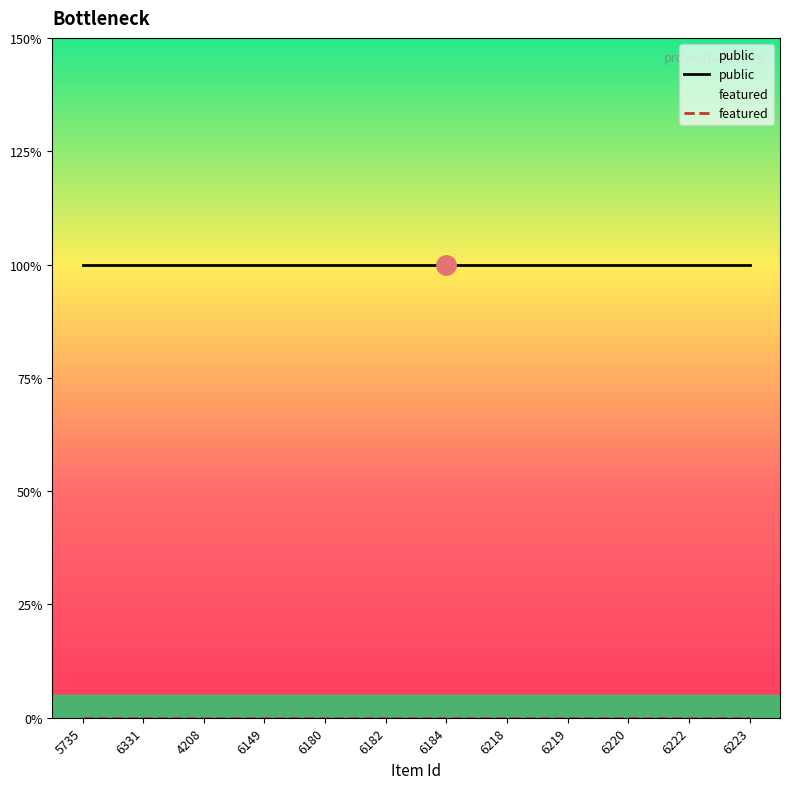

What is the highest value of the public series?

1